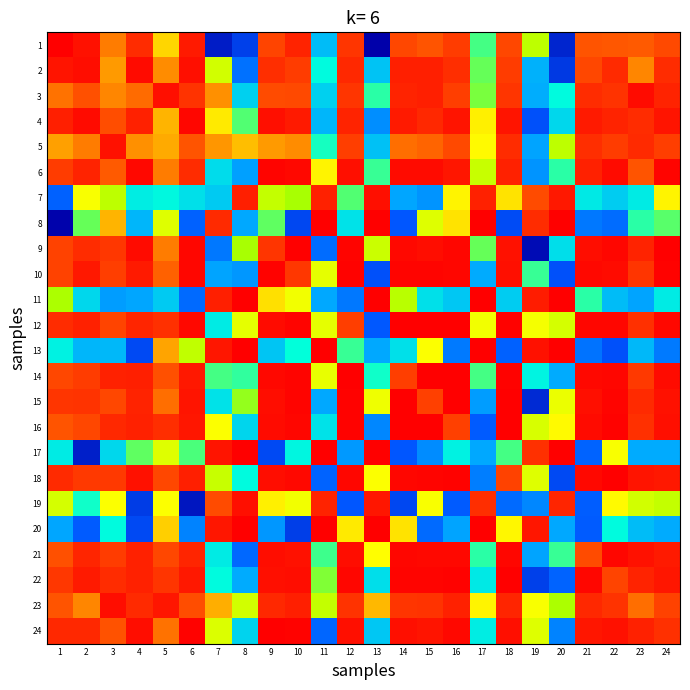

Which series has the largest total across all categories?

12